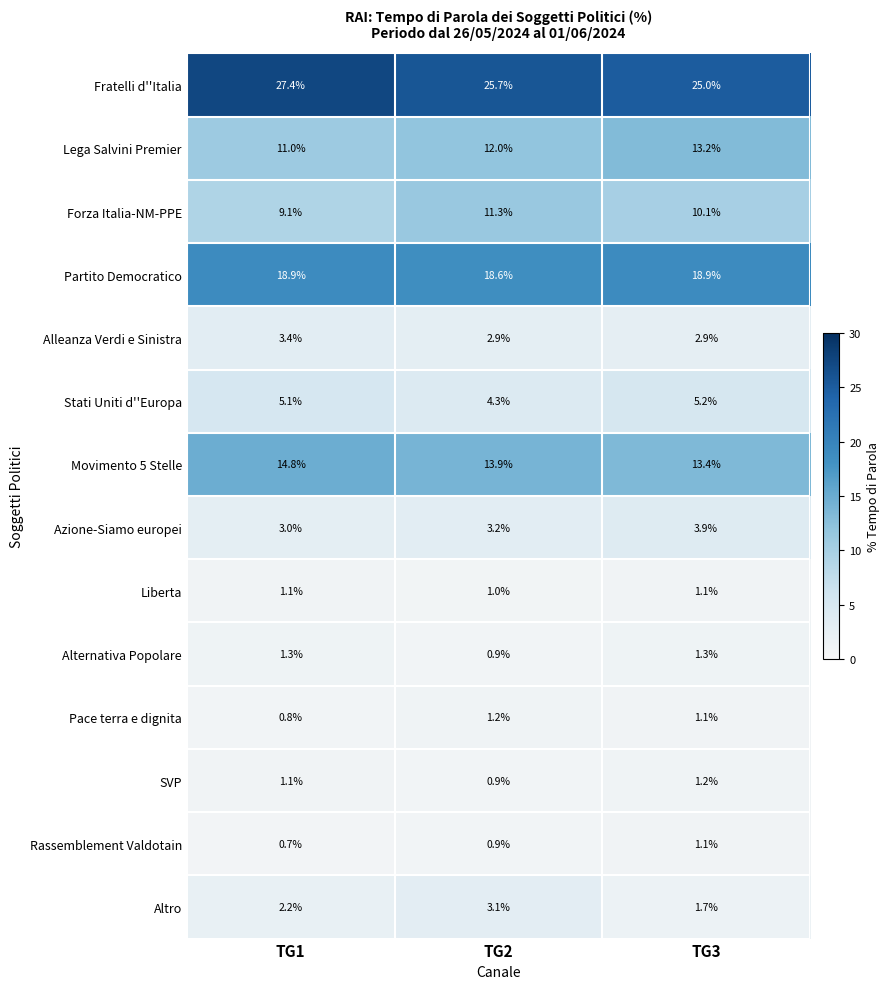

At how many categories does at least one series exceed 23?

3